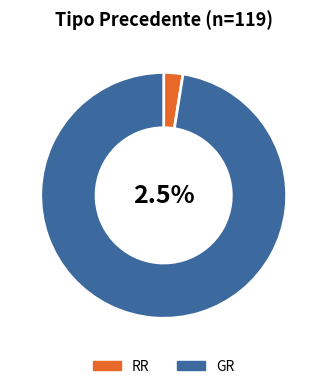

To the nearest percent, what is the difference between the RR and GR slice percentages?

95%